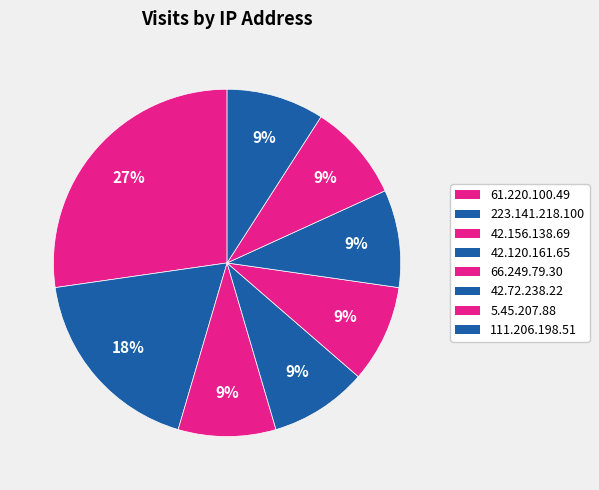

Combined, do 42.120.161.65 and 42.156.138.69 account for over 50%?

No